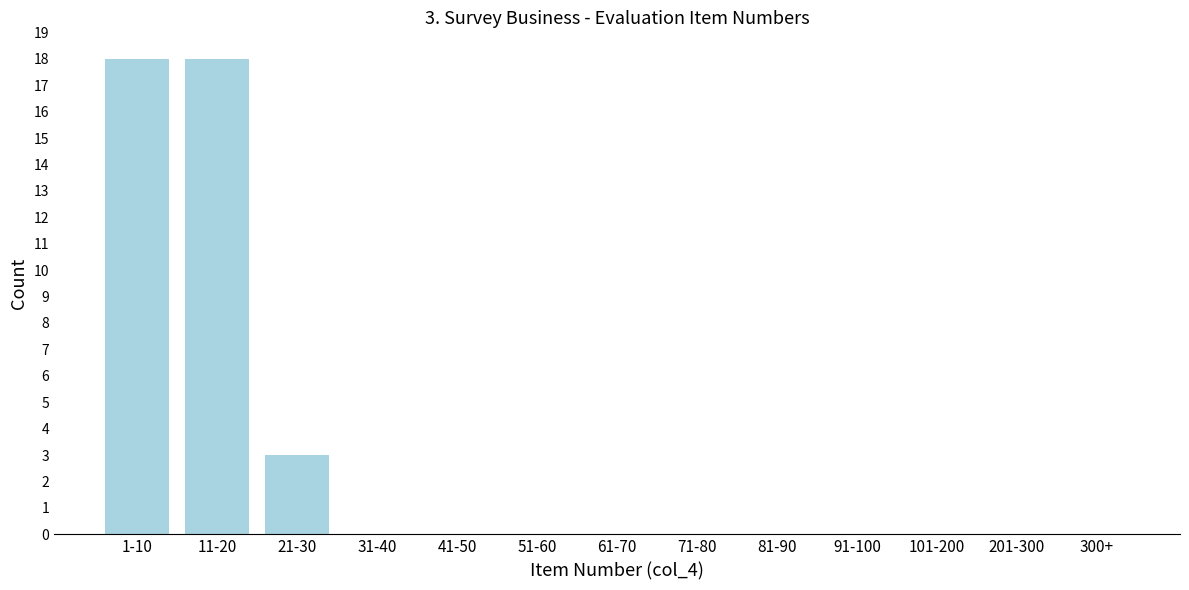

Reading left to right, list all the values displayed in this chart.

1-10=18	11-20=18	21-30=3	31-40=0	41-50=0	51-60=0	61-70=0	71-80=0	81-90=0	91-100=0	101-200=0	201-300=0	300+=0